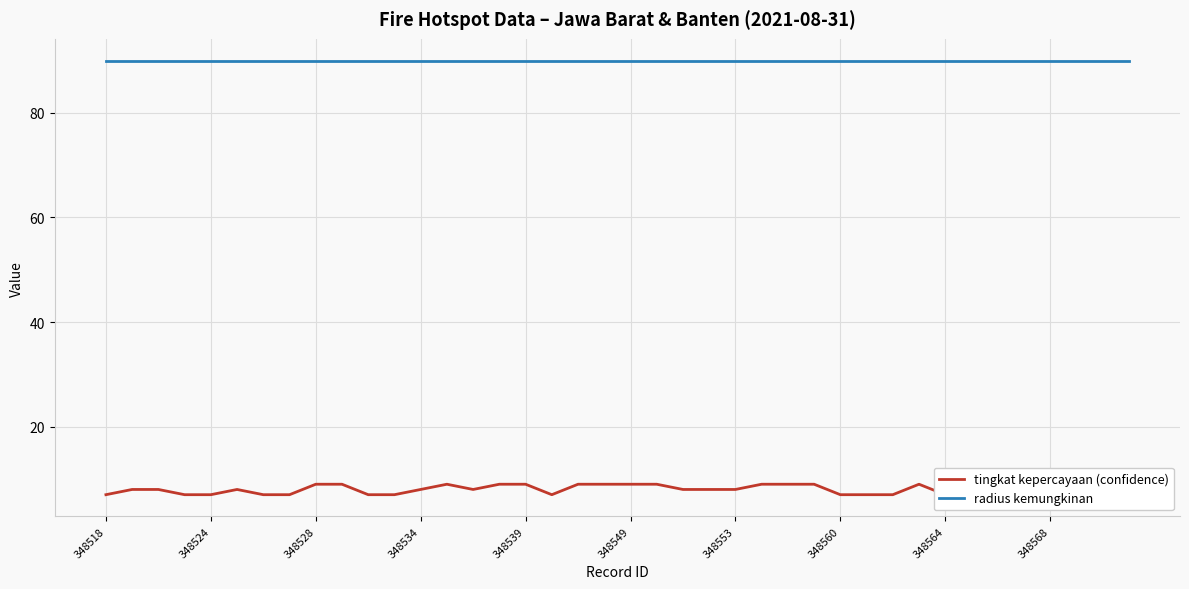

True or false: tingkat kepercayaan (confidence) has a value of 9 at 348568.

True